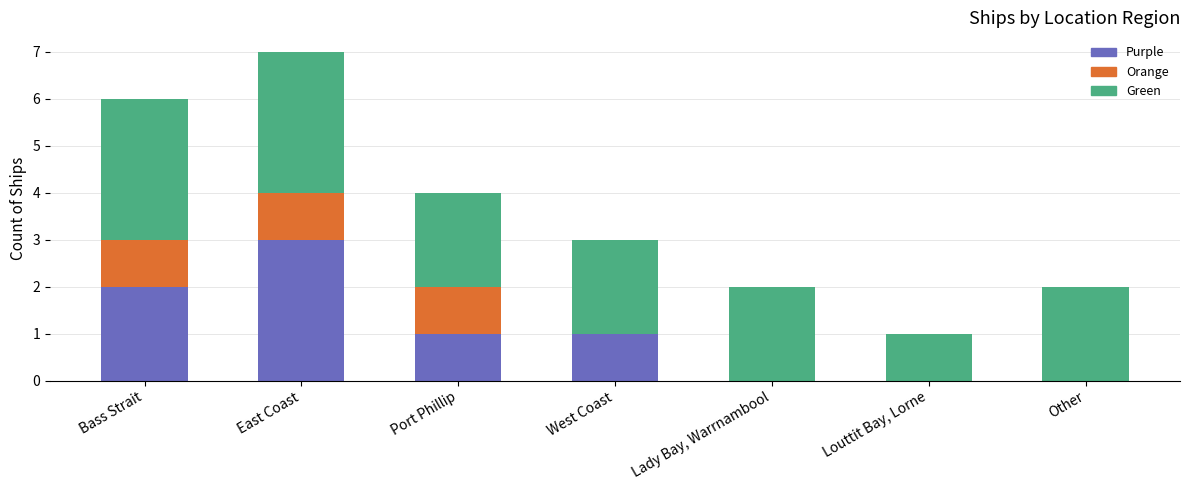

The value of Purple at Lady Bay, Warrnambool is 0. True or false?

True